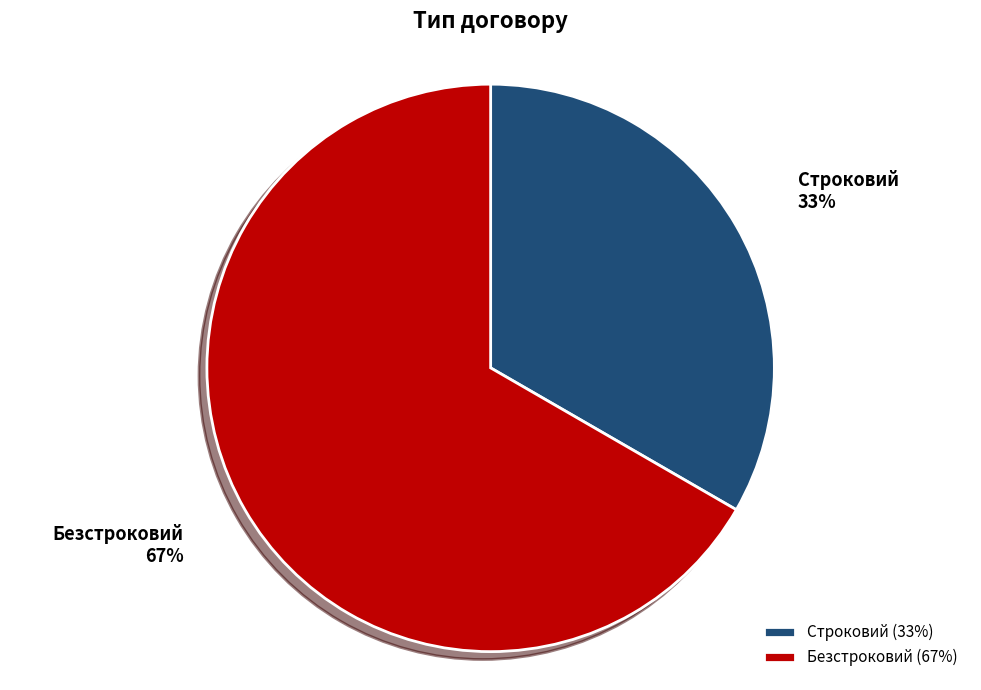

To the nearest percent, what is the combined percentage of Безстроковий and Строковий?

100%